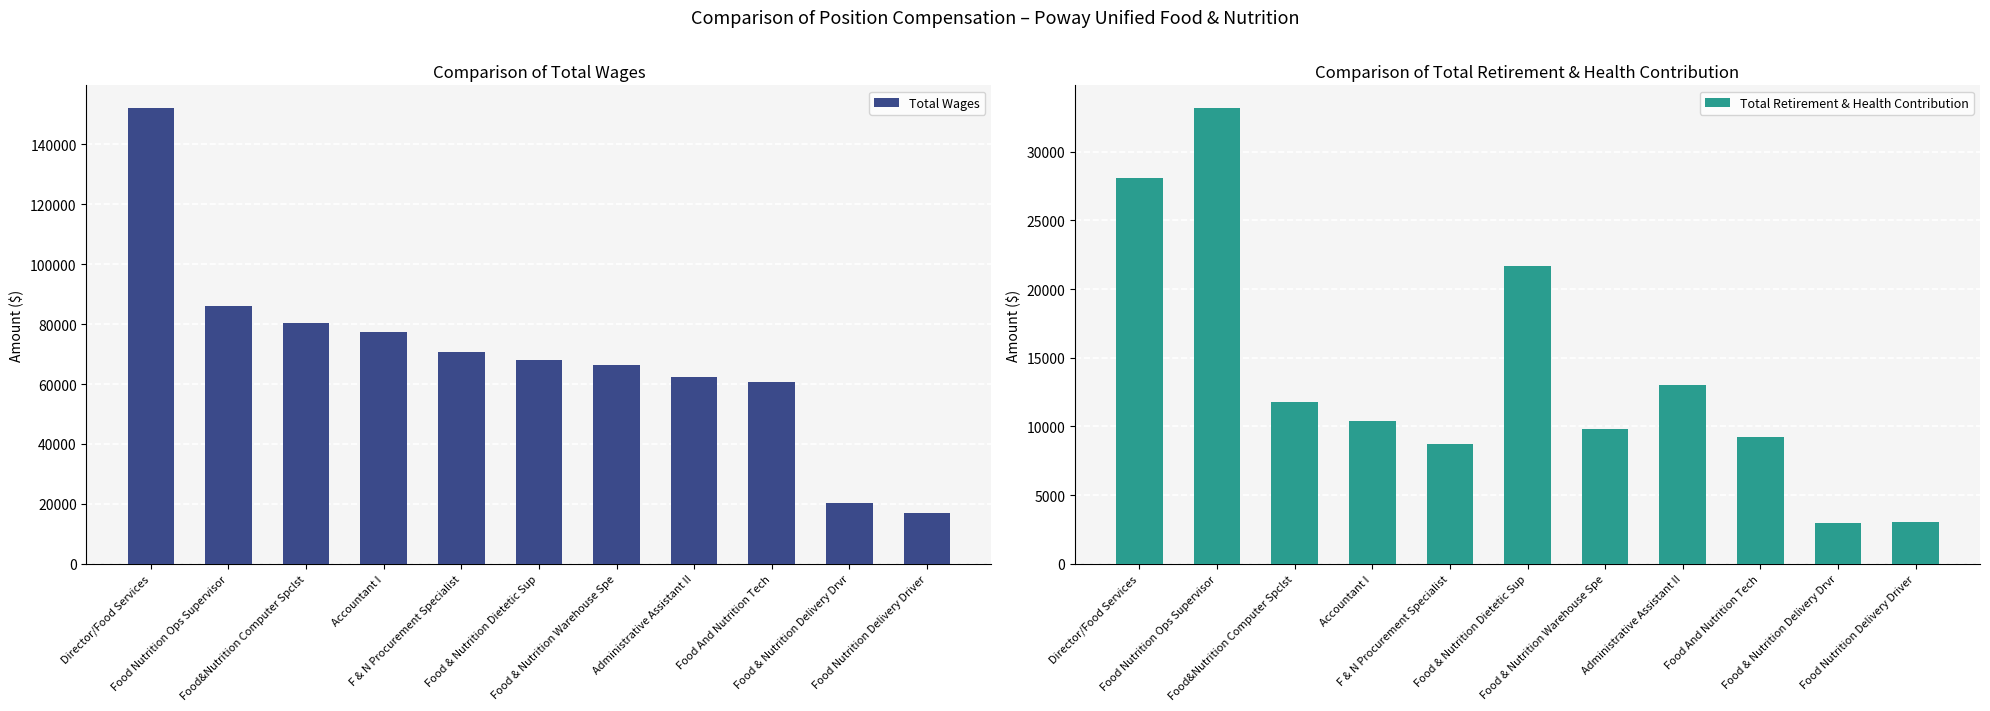

How many values in the Total Wages series are below 68056?

5